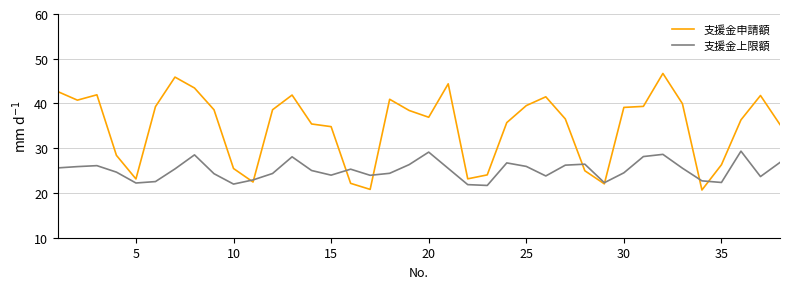

Which series has the widest spread of values?

支援金申請額